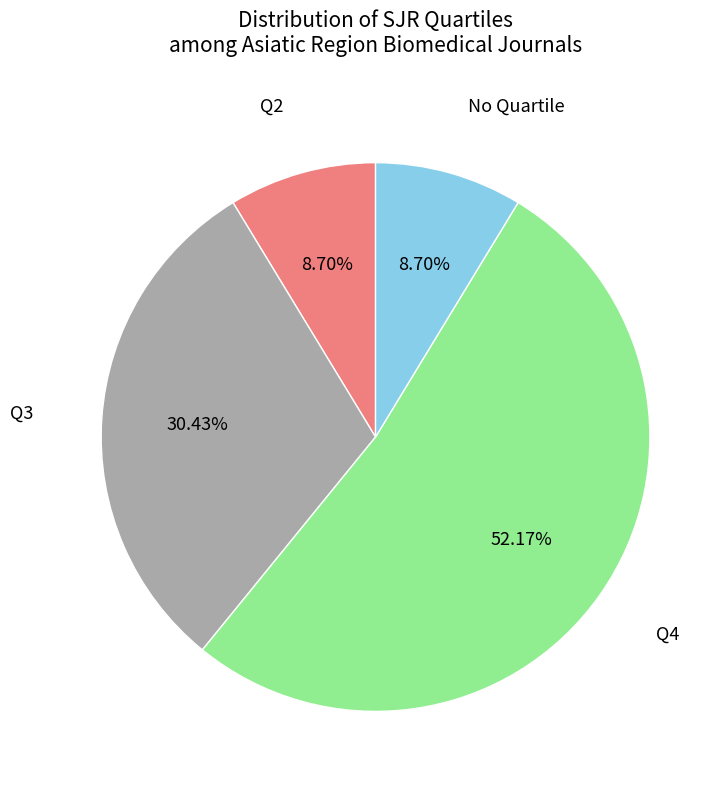

Does any single category account for the majority?

Yes